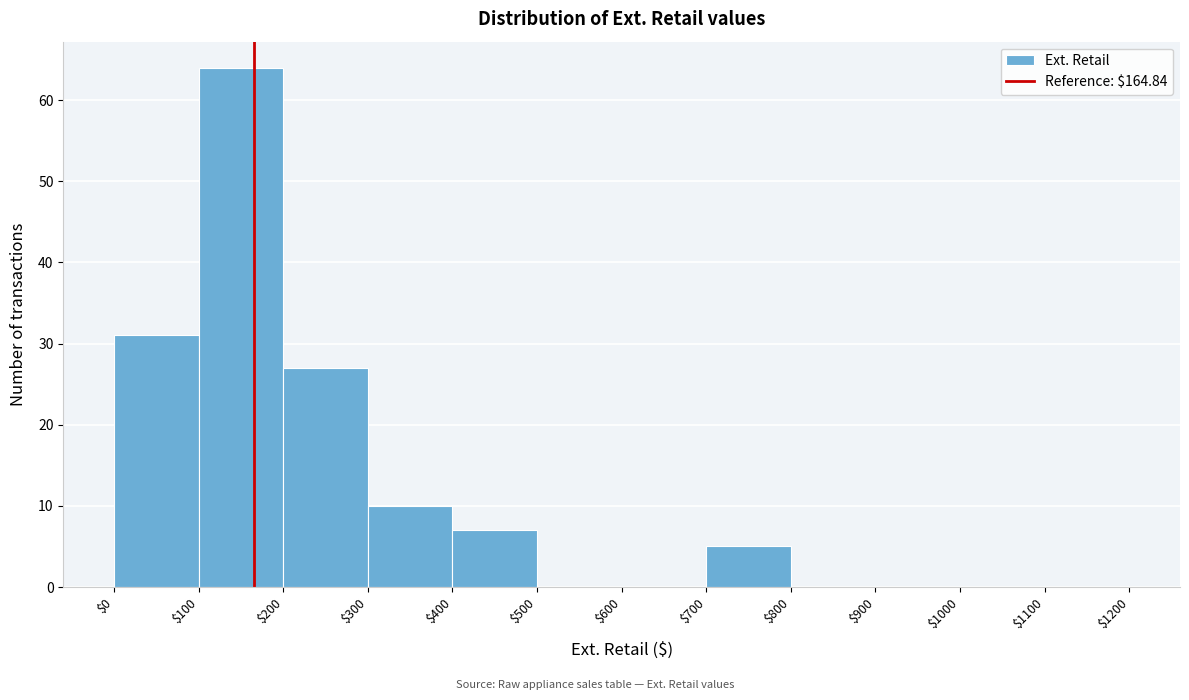

Reading left to right, transcribe this chart: for each bar, give the range it covers on the x-axis and its height. The values are not printed on the chart, so give them approximately, as read against the axis.

$0 to $100: 31
$100 to $200: 64
$200 to $300: 27
$300 to $400: 10
$400 to $500: 7
$500 to $600: 0
$600 to $700: 0
$700 to $800: 5
$800 to $900: 0
$900 to $1000: 0
$1000 to $1100: 0
$1100 to $1200: 0